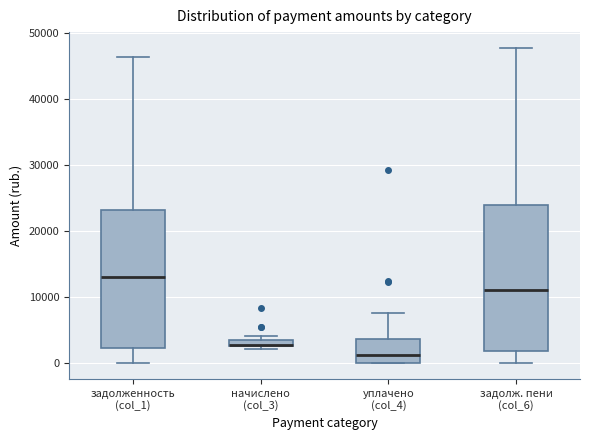

Where does the upper whisker of the box for задолж. пени (col_6) end on the y-axis? The values are not printed on the chart, so give them approximately, as read against the axis.

48000